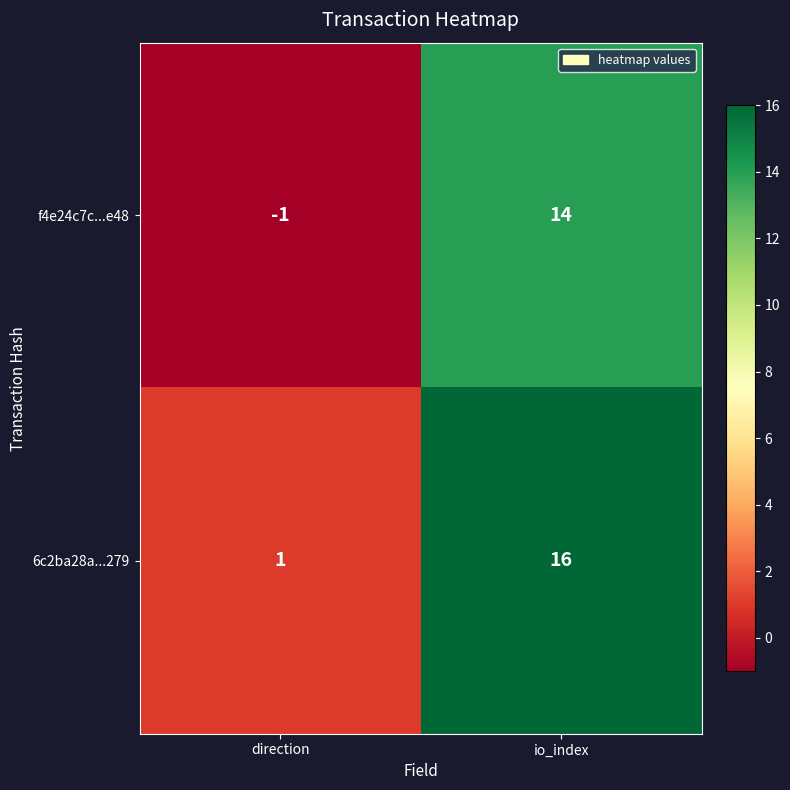

Reading right to left, extract all data points from this chart.

f4e24c7c...e48: 14	-1
6c2ba28a...279: 16	1